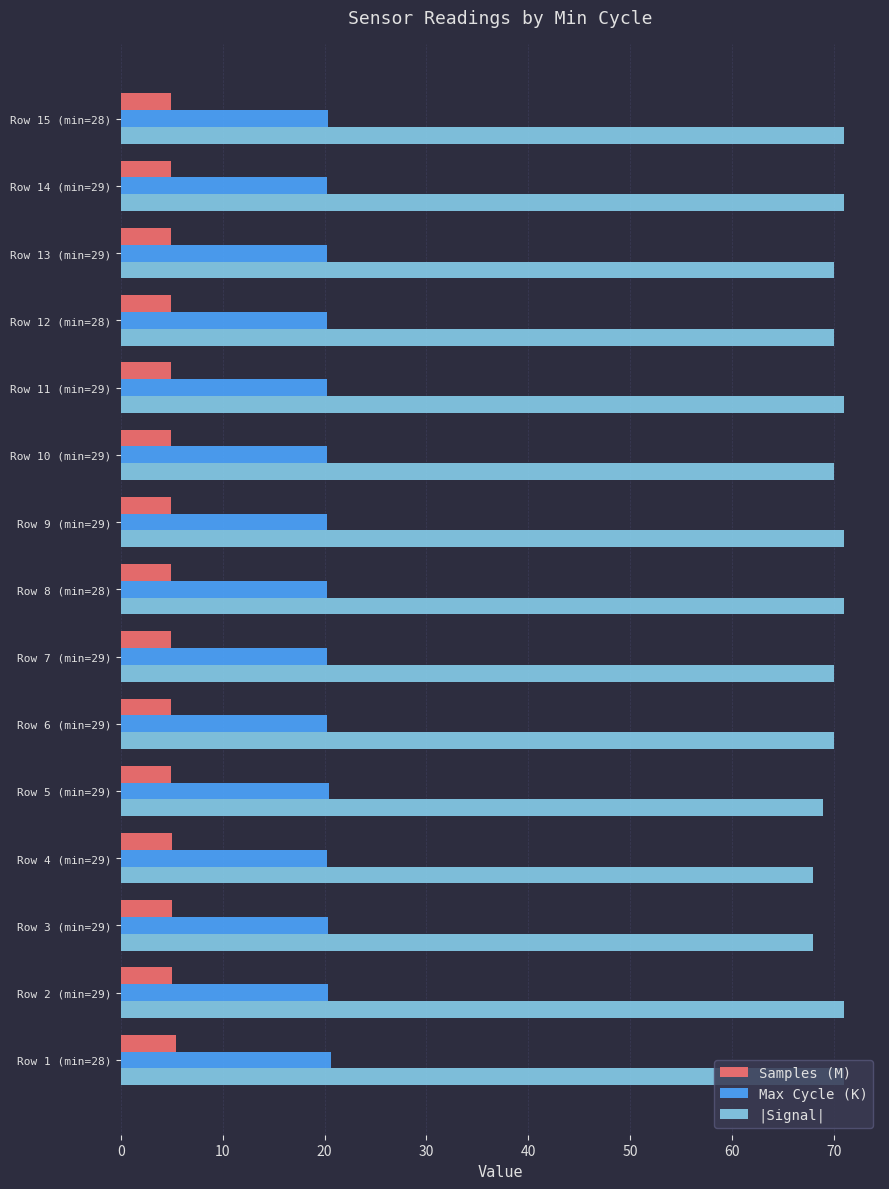

Rank the series at Row 7 (min=29) from highest to lowest value.

|Signal|, Max Cycle (K), Samples (M)